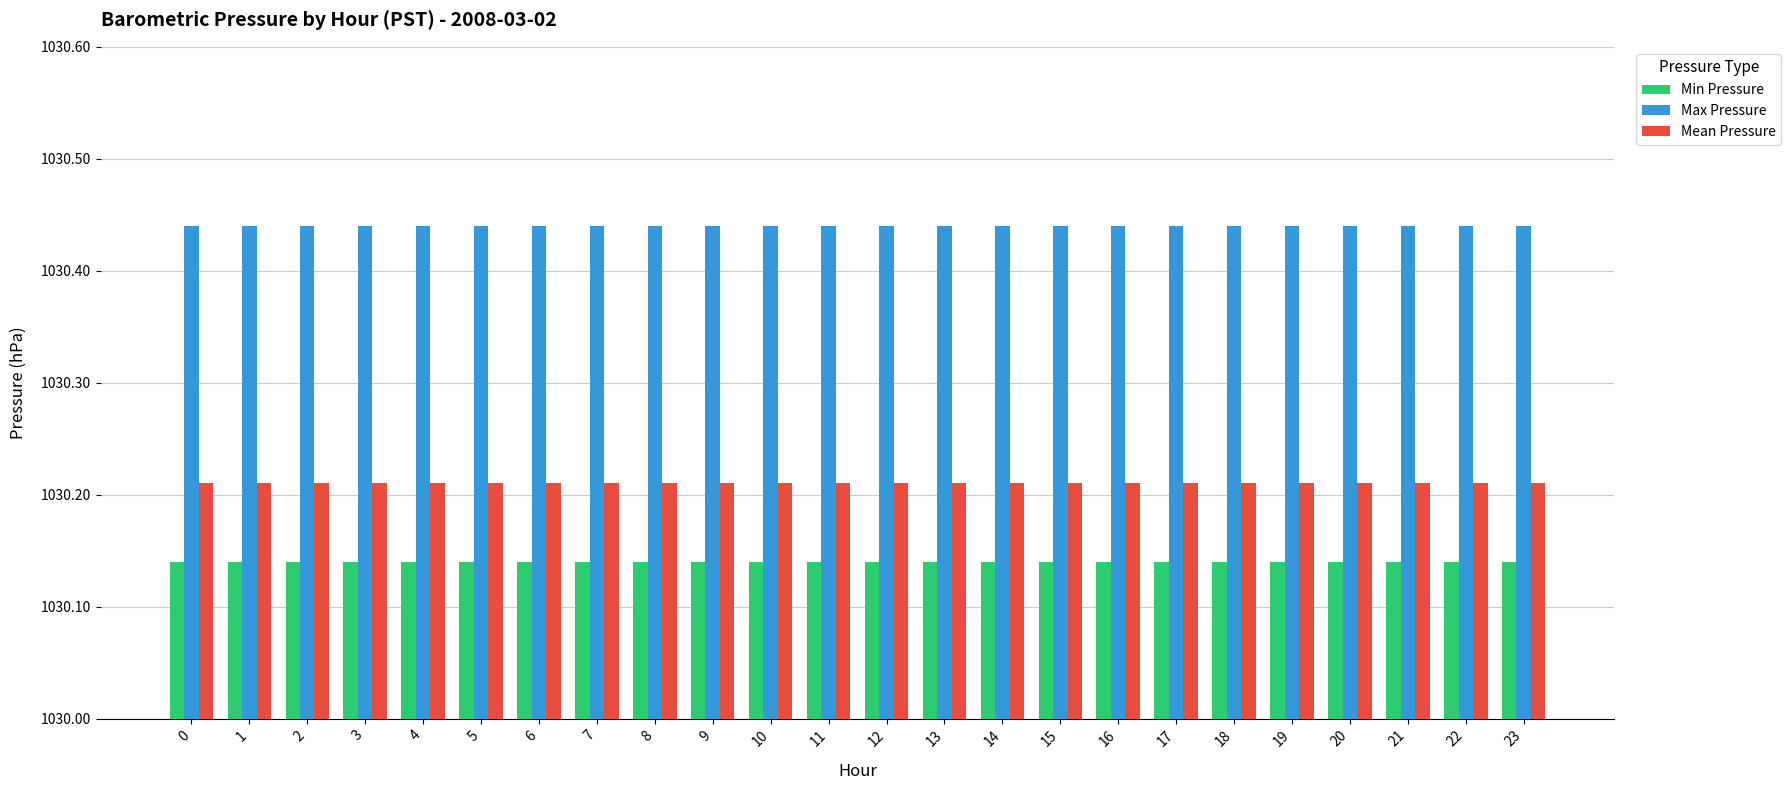

What is the difference between the highest and lowest values at 6?

0.3